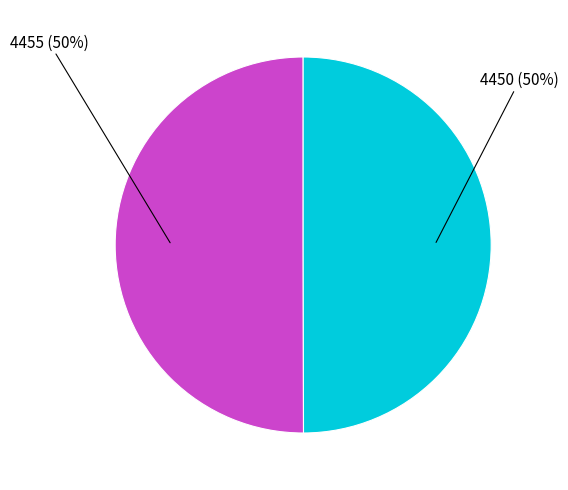

What percentage is the 4450 slice, to the nearest percent?

50%